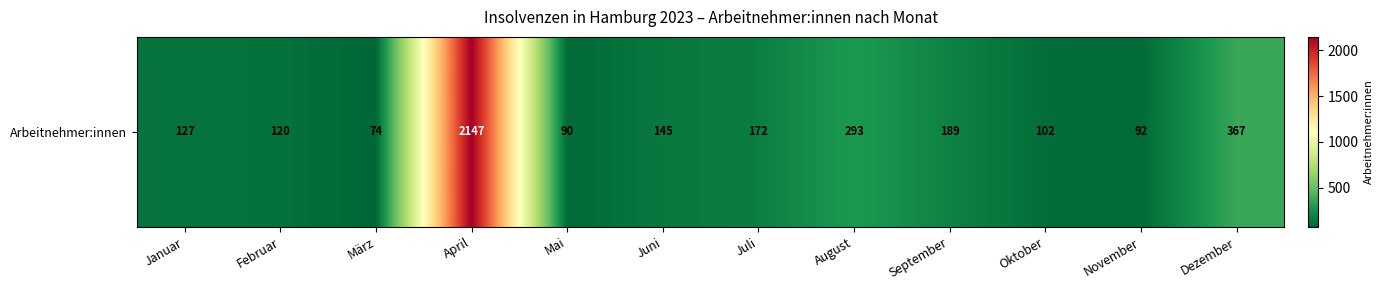

Where does the data first go above 145?

April